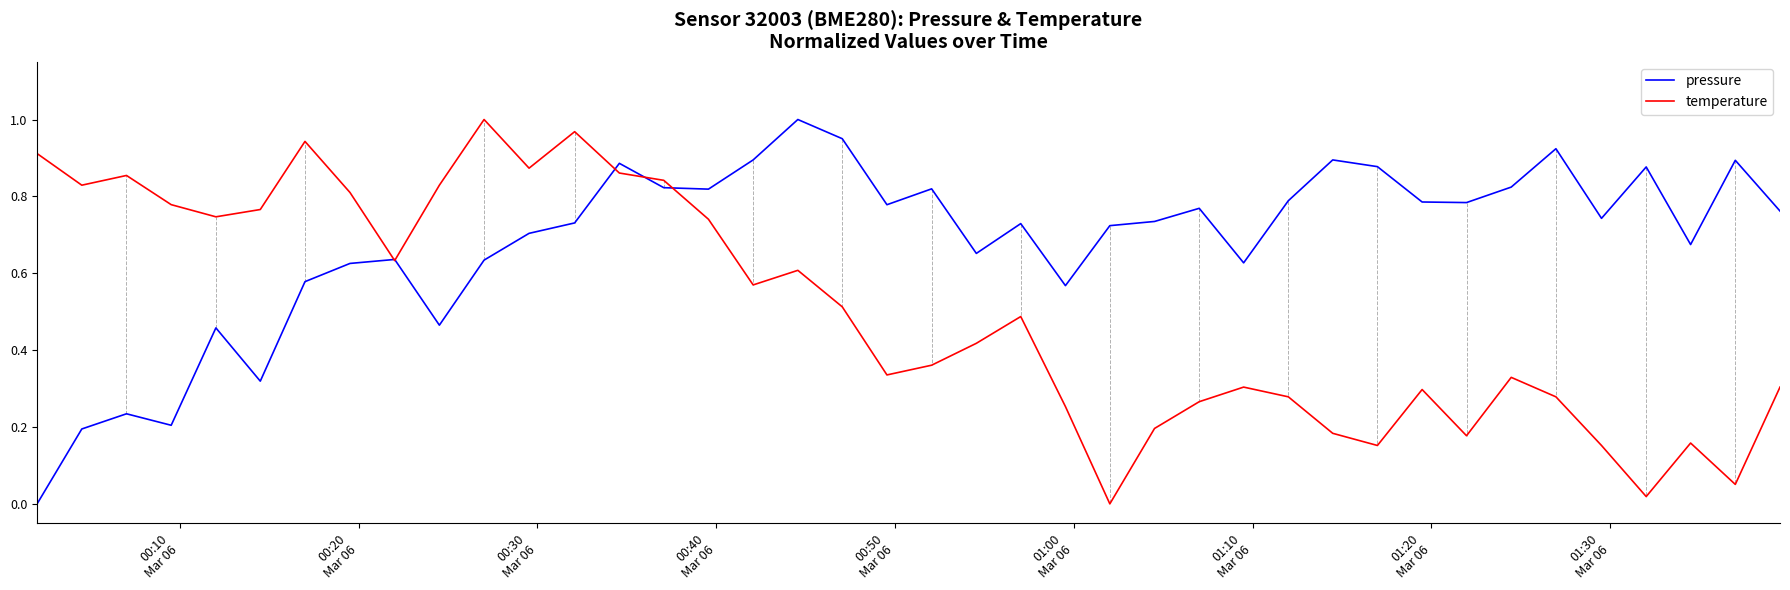

List the series in order of their overall mean, highest first.

pressure, temperature